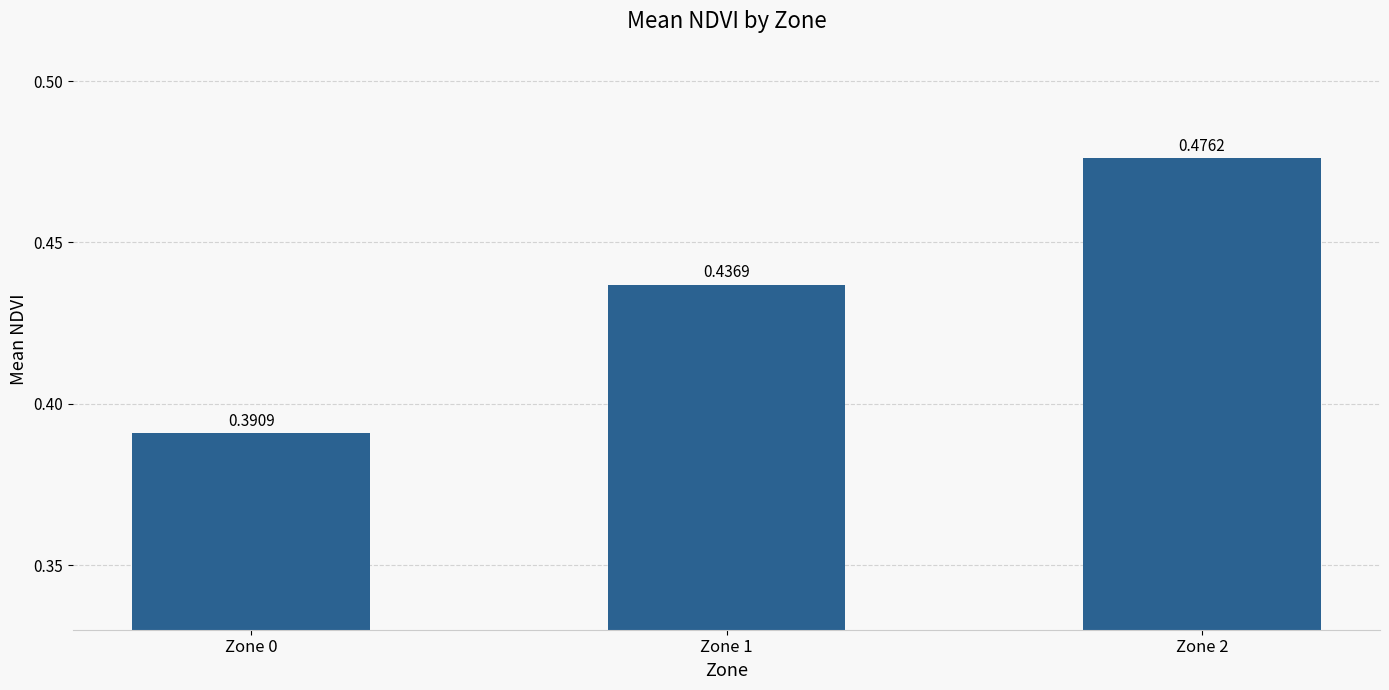

List the labels in order of value, largest first.

Zone 2, Zone 1, Zone 0